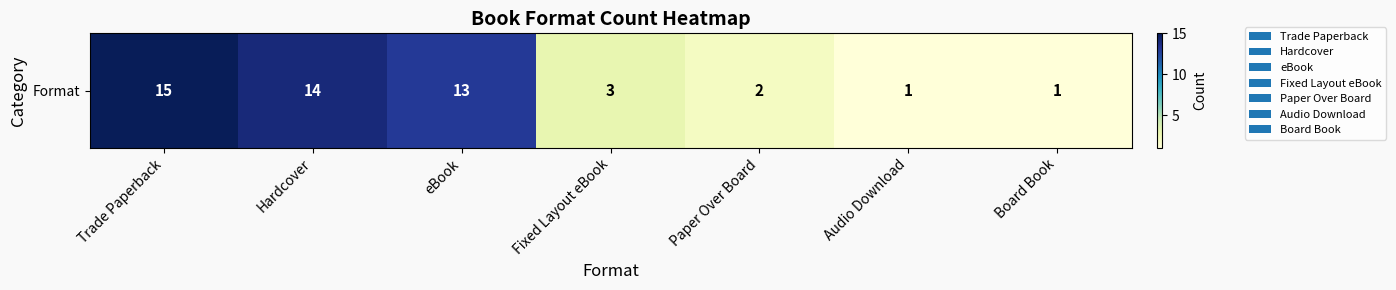

What is the label of the 7th bar from the left?

Board Book